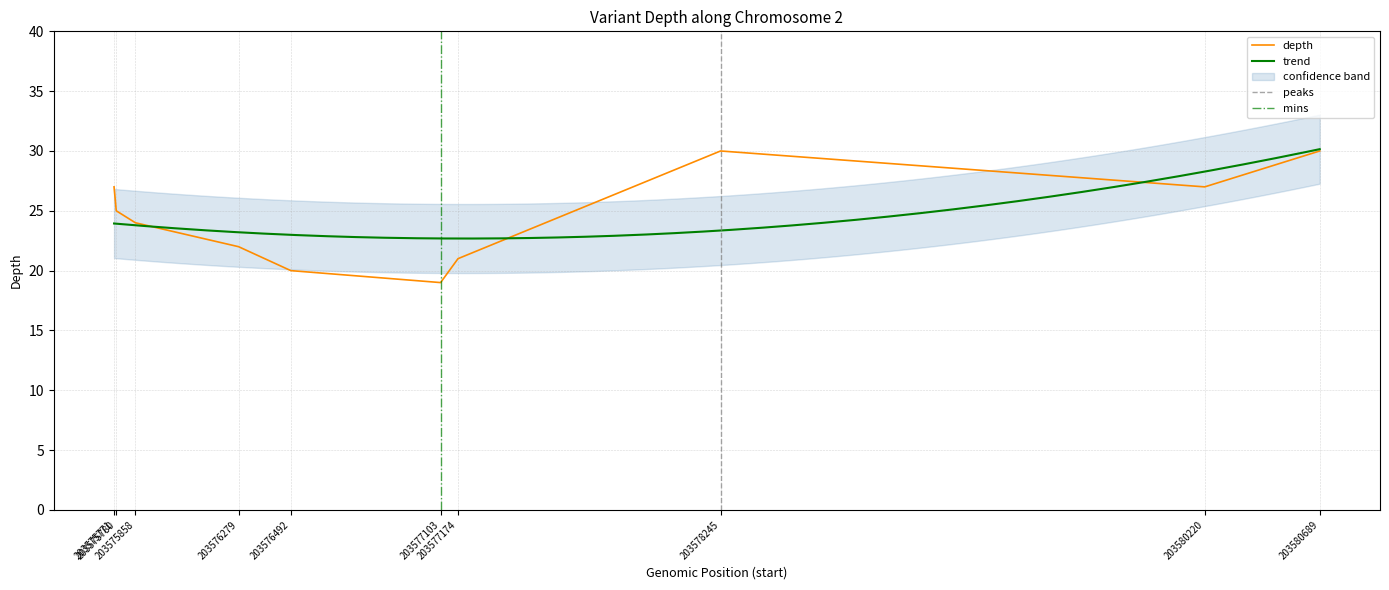

Reading left to right, list all the values displayed in this chart.

27	25	24	22	20	19	21	30	27	30